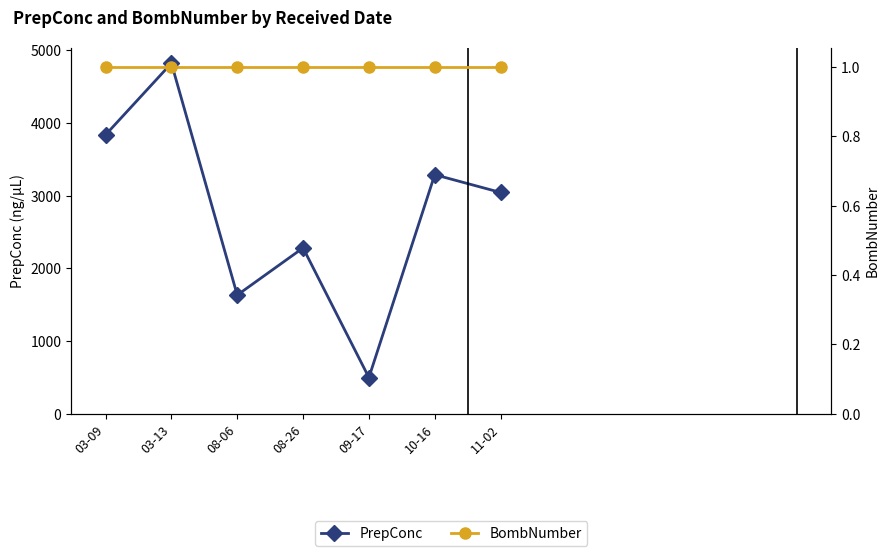

Is this an area chart (filled region under the line)?

No